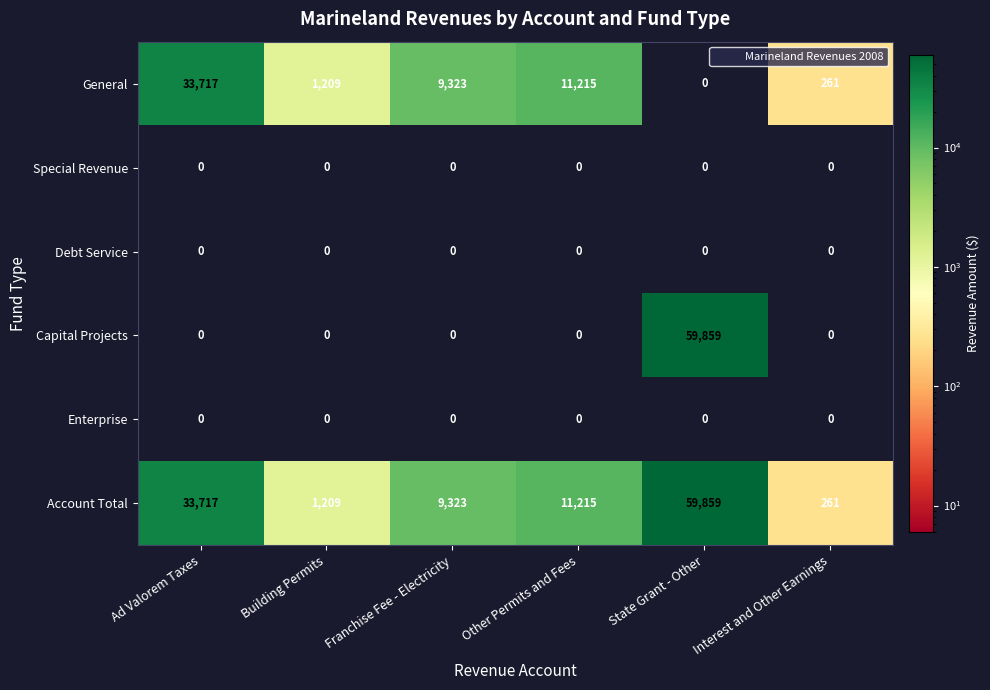

Count the number of categories in the chart.

6